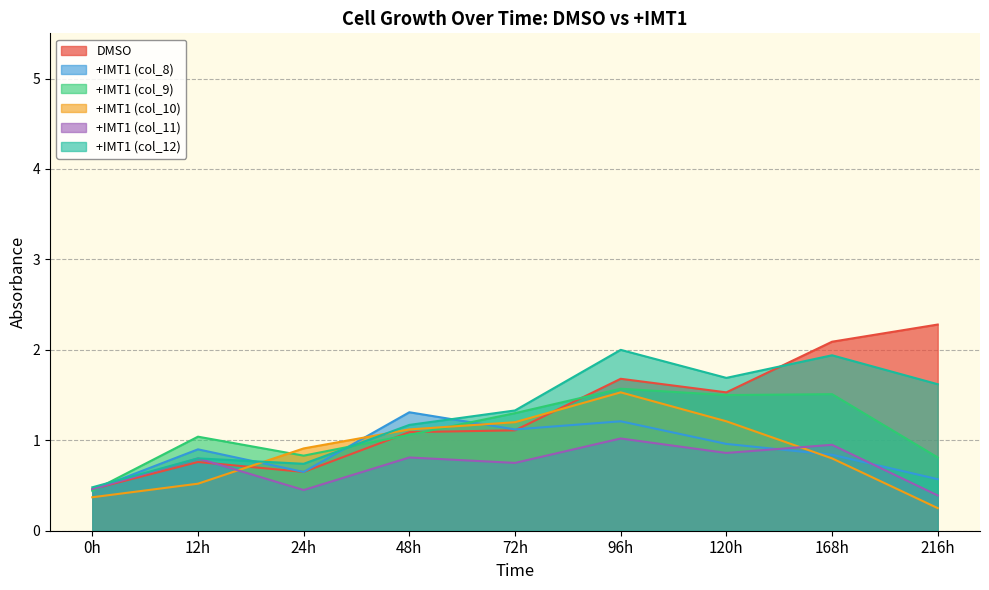

Reading right to left, extract all data points from this chart.

DMSO: 2.3	2.1	1.5	1.7	1.1	1.1	0.7	0.8	0.5
+IMT1 (col_8): 0.6	0.8	1.0	1.2	1.1	1.3	0.7	0.9	0.5
+IMT1 (col_9): 0.8	1.5	1.5	1.6	1.3	1.1	0.8	1.0	0.4
+IMT1 (col_10): 0.2	0.8	1.2	1.5	1.2	1.1	0.9	0.5	0.4
+IMT1 (col_11): 0.4	0.9	0.9	1.0	0.8	0.8	0.5	0.8	0.5
+IMT1 (col_12): 1.6	1.9	1.7	2.0	1.3	1.2	0.7	0.8	0.5